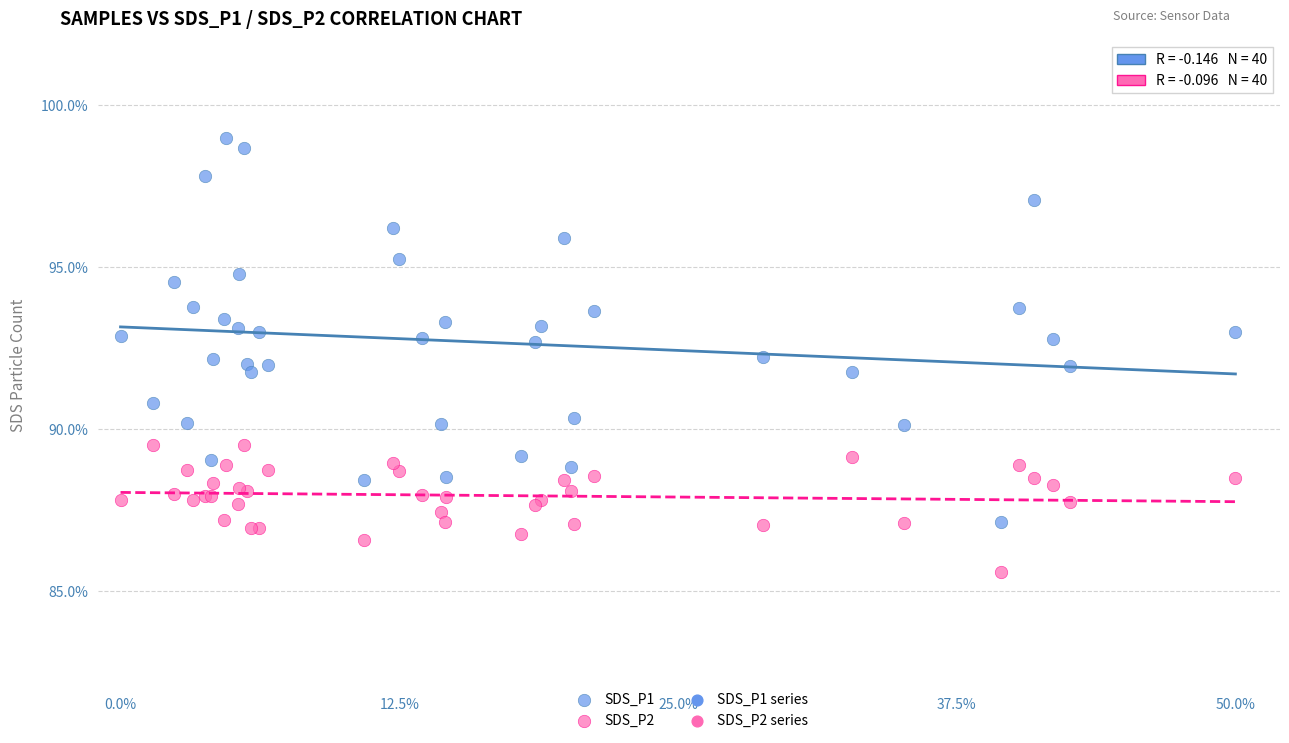

Which series has the largest Y range (max minus min)?

SDS_P1